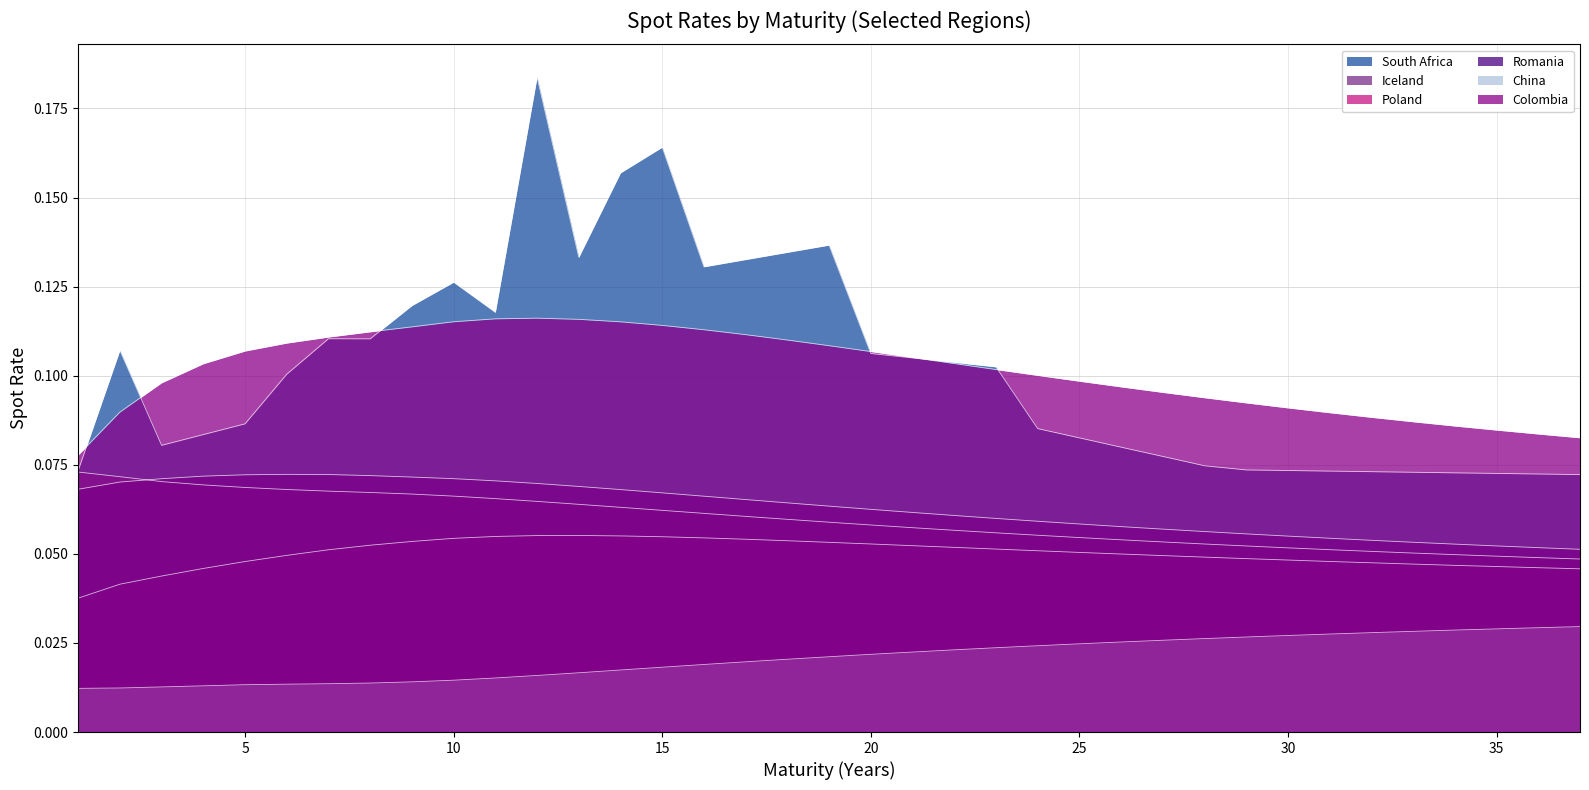

What are all the series names shown in the legend?

South Africa, Iceland, Poland, Romania, China, Colombia